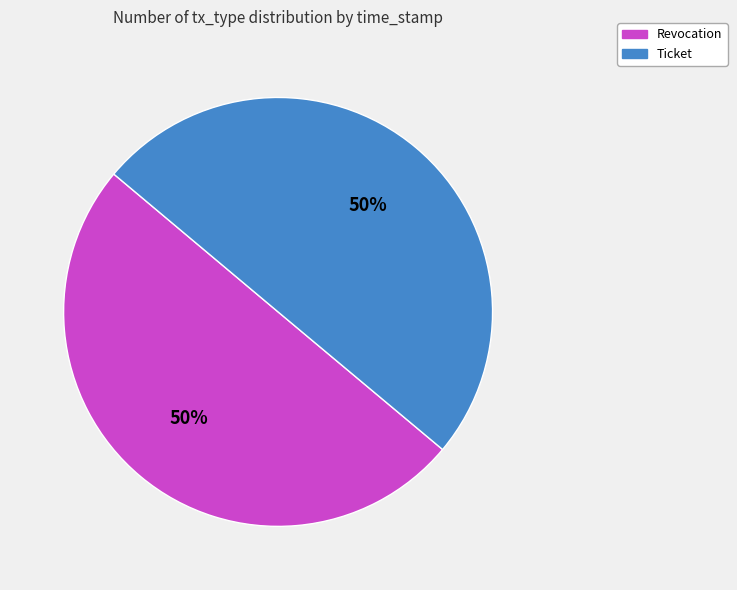

Do Revocation and Ticket together represent more than half of the pie?

Yes